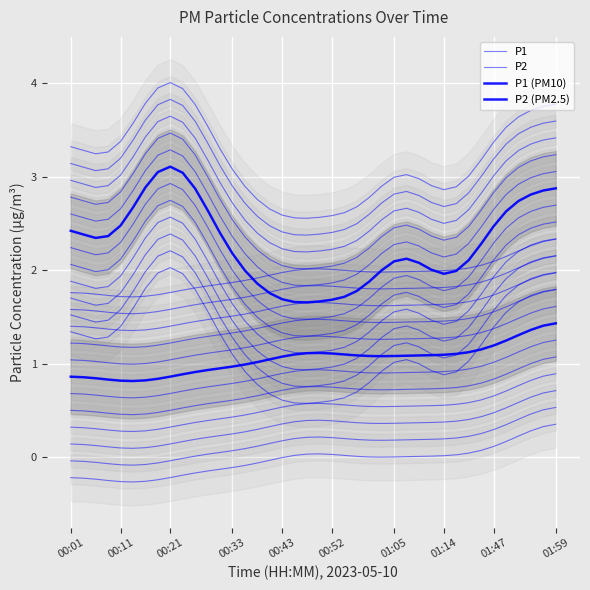

True or false: P1 (PM10) and P2 intersect in this chart.

False